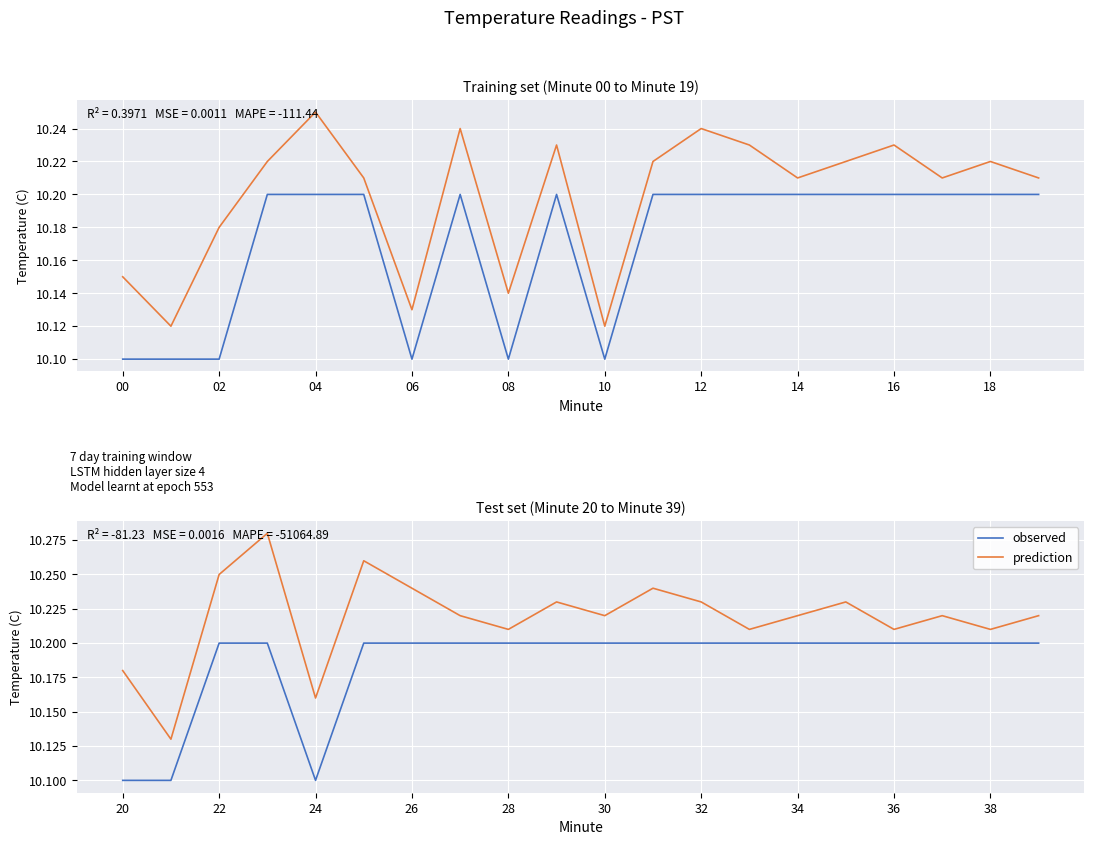

True or false: prediction and observed cross at least once.

False